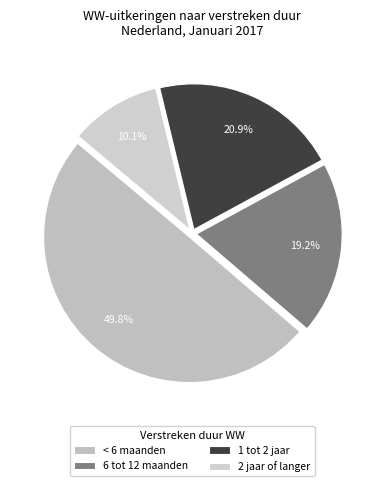

How many segments does this pie chart have?

4